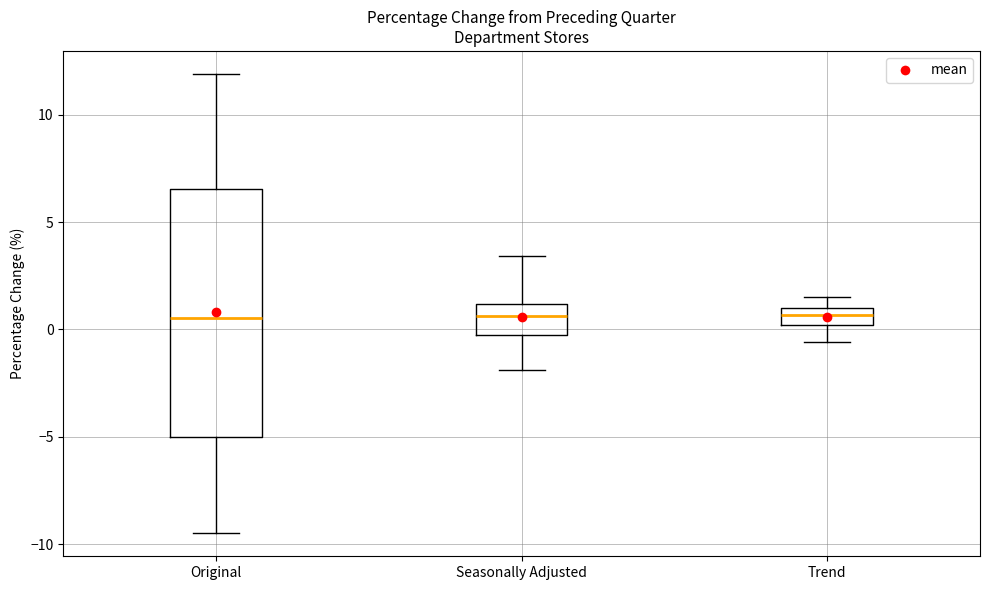

Where does the upper whisker of the box for Original end on the y-axis? The values are not printed on the chart, so give them approximately, as read against the axis.

12.0